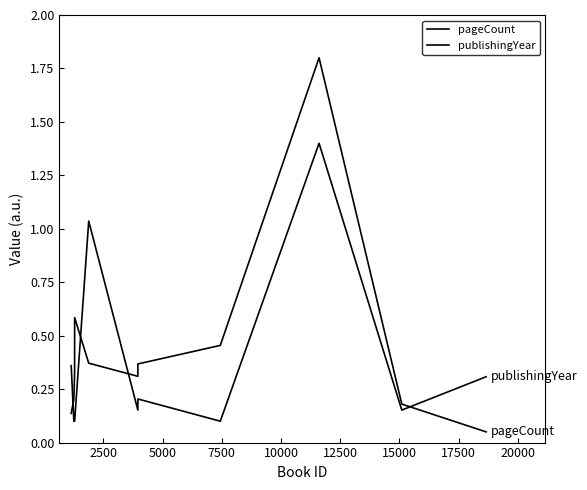

Rank the series by their average value, from highest to lowest.

pageCount, publishingYear